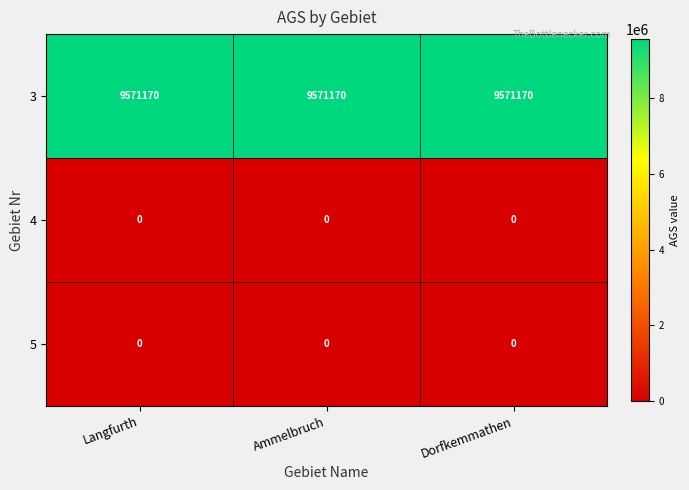

Is it true that 3 equals 9571170 at Dorfkemmathen?

True